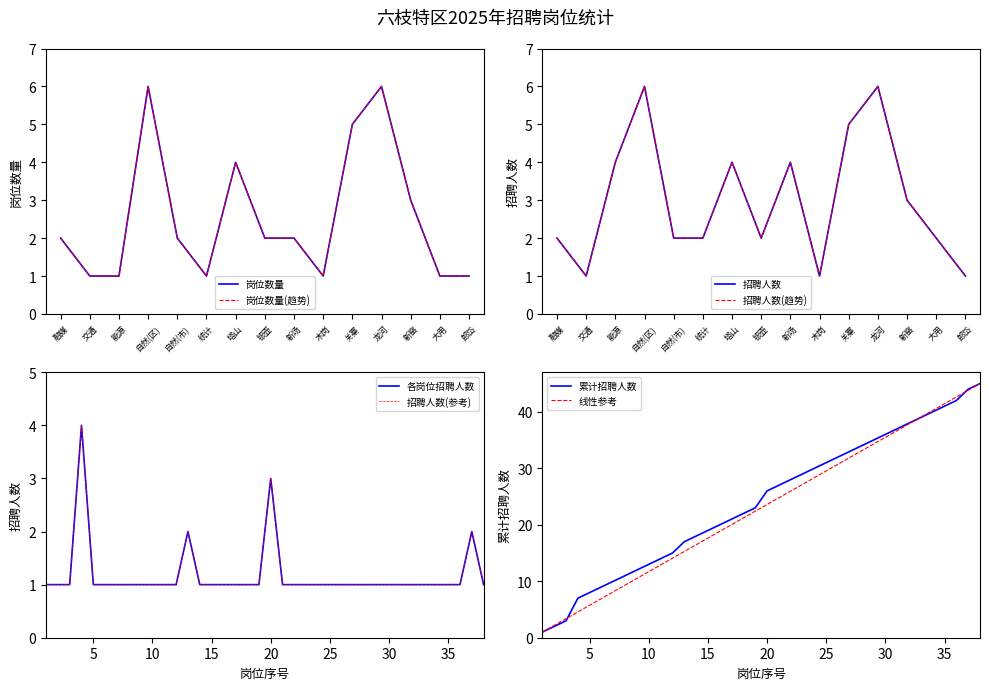

What is the maximum value for 线性参考?

45.0